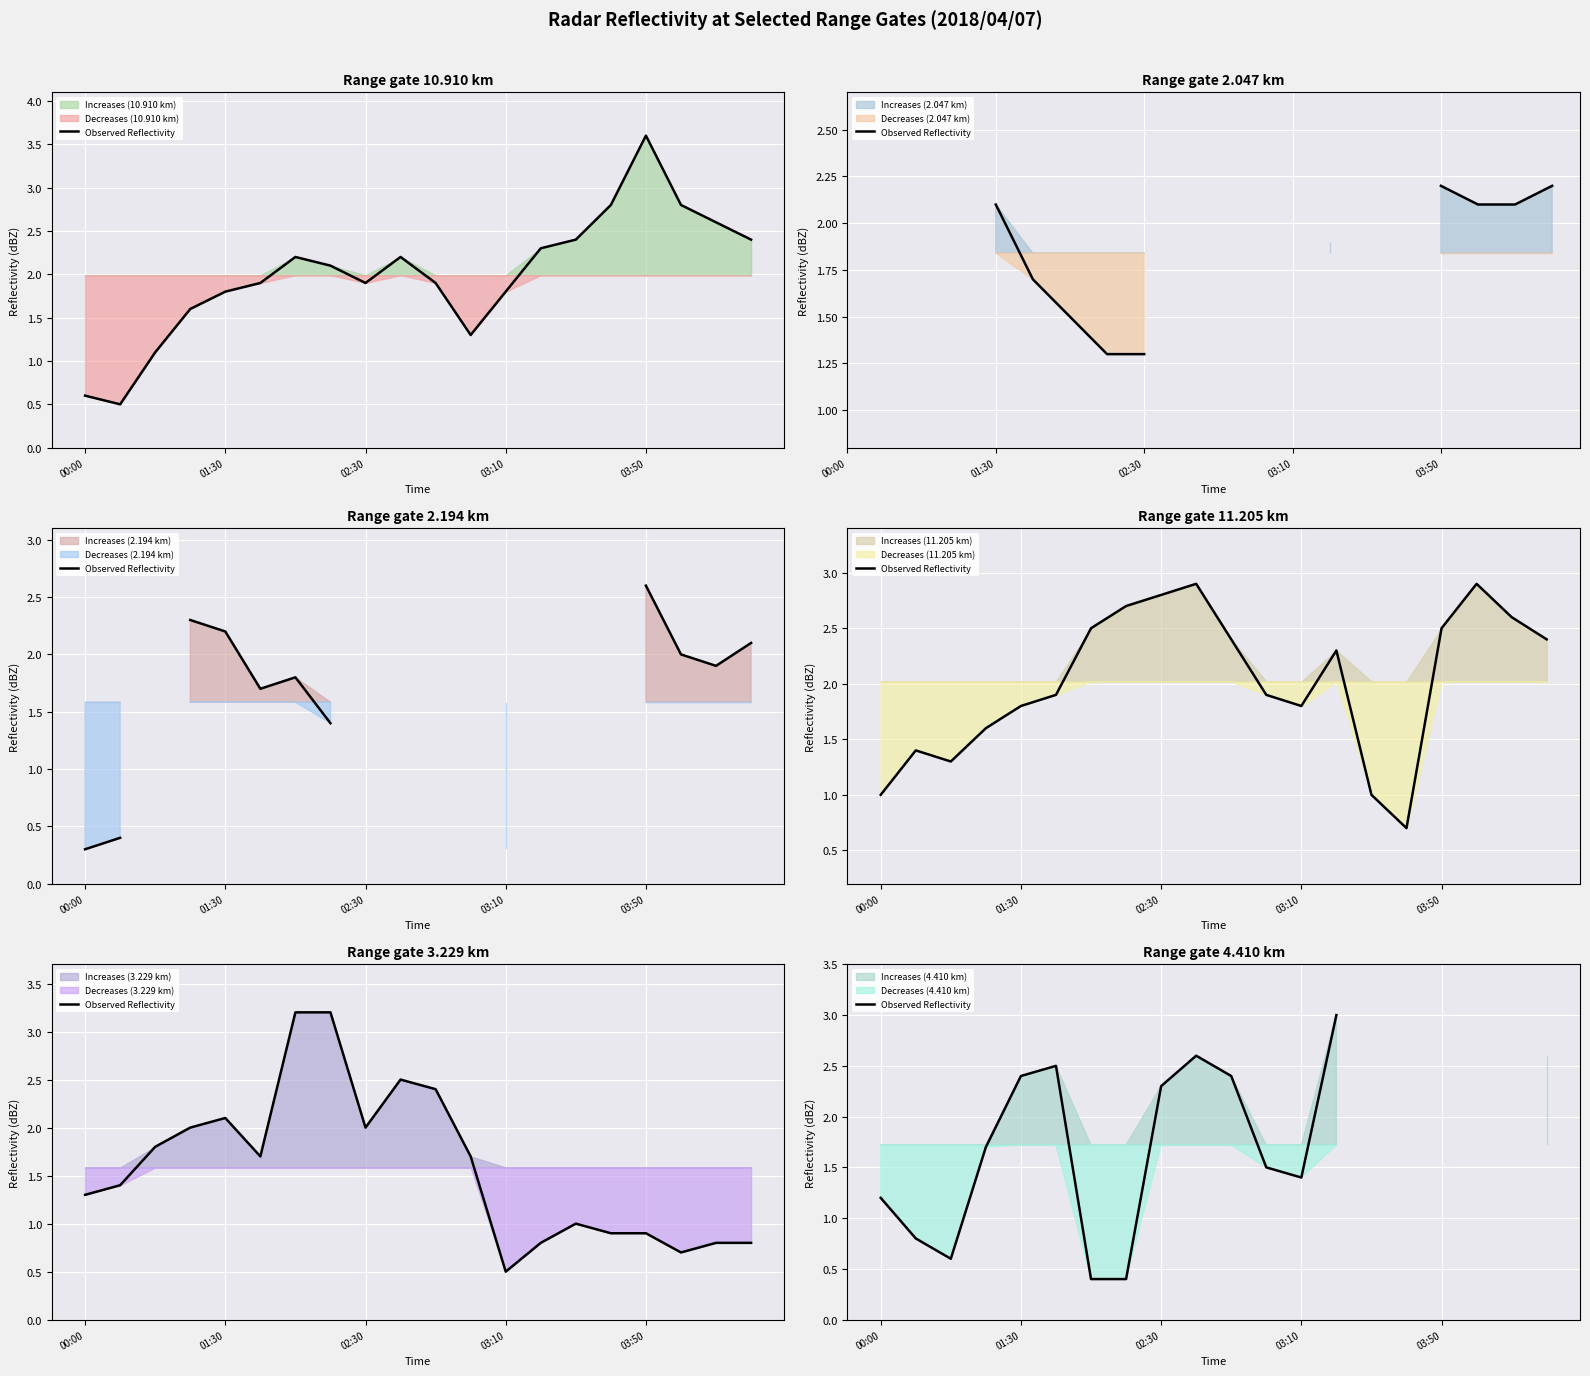

What value does the data have at 03:10?

1.7